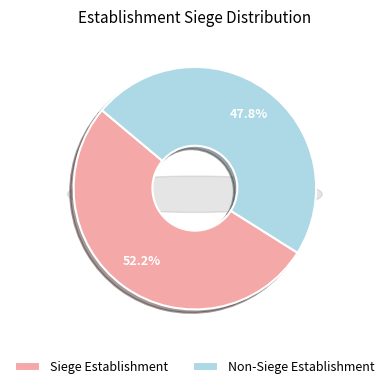

Is there a majority slice in this chart?

Yes